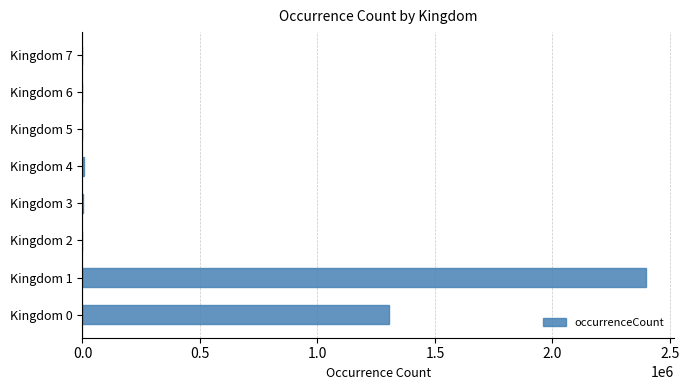

What is the sum of all values?

3707849